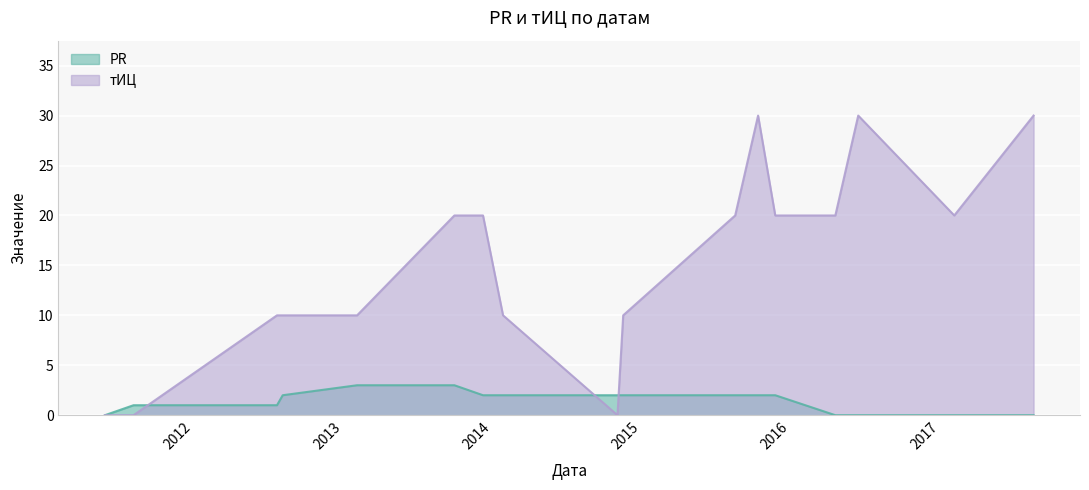

What are all the series names shown in the legend?

PR, тИЦ